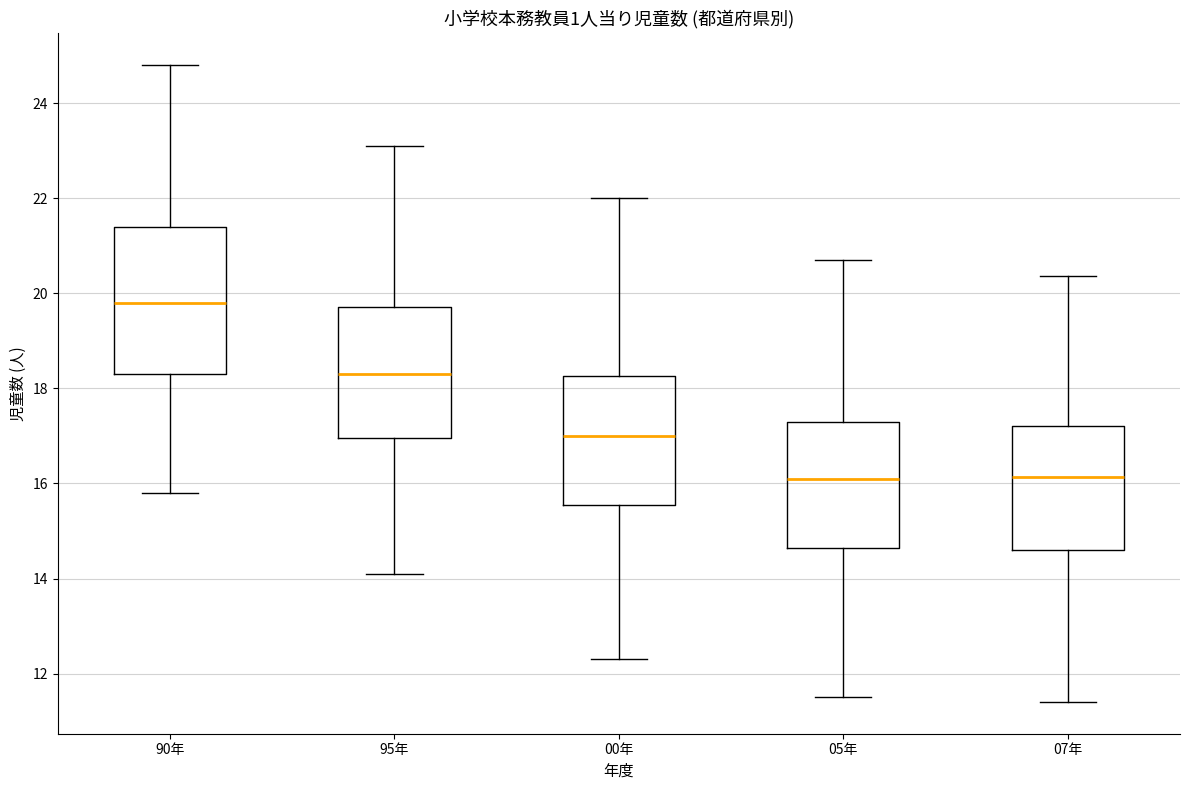

Which box has the highest median line?

90年